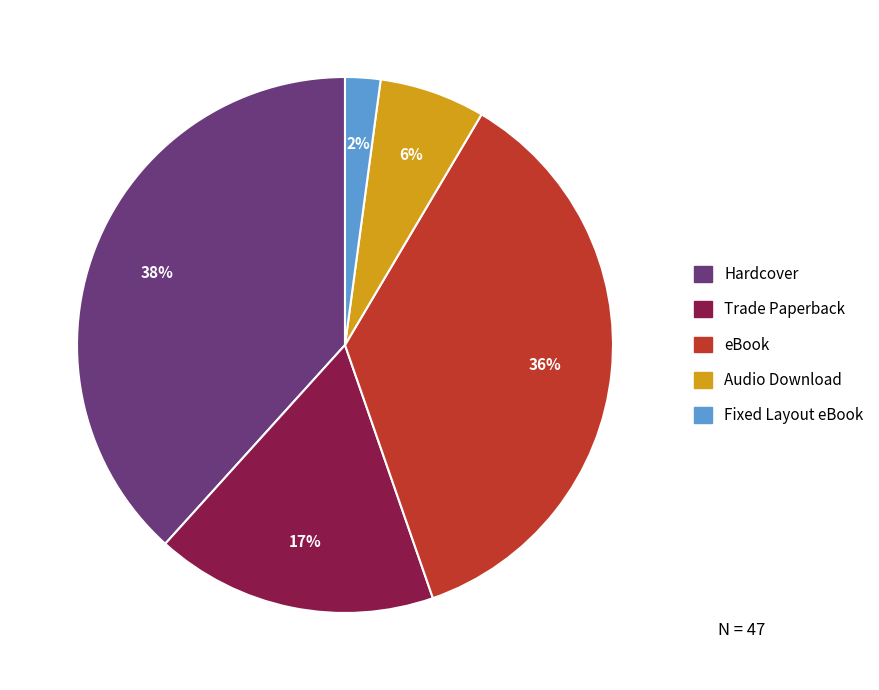

Is it true that eBook is 42% of the pie?

False